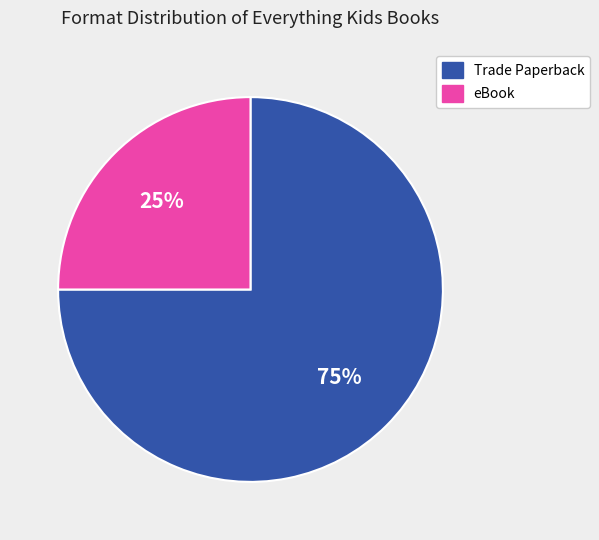

True or false: eBook accounts for 25% of the total.

True